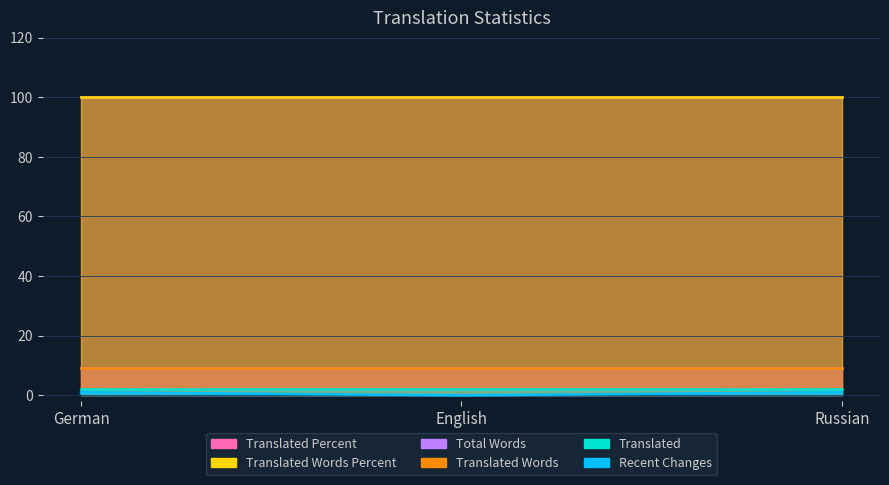

Rank the categories by translated value from lowest to highest.

German, English, Russian